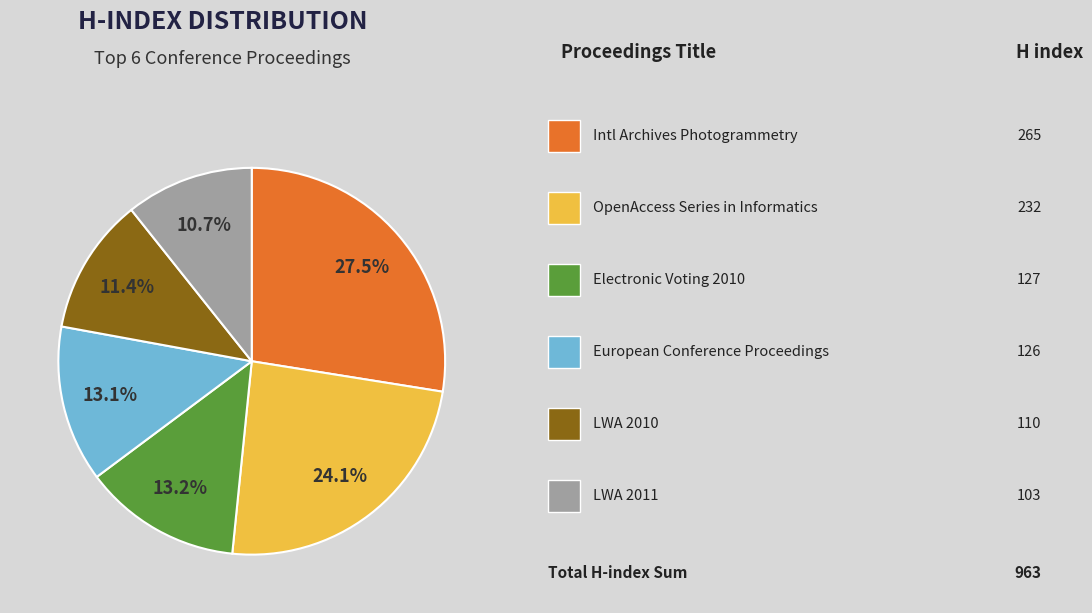

Is there a majority slice in this chart?

No